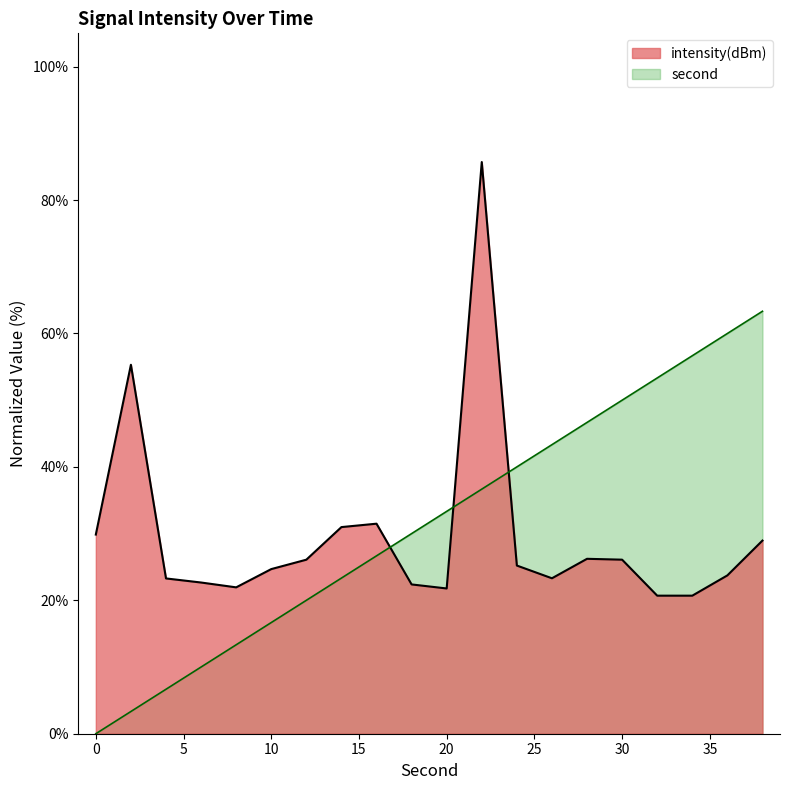

The intensity(dBm) series shows 15.8 at 14. True or false?

False